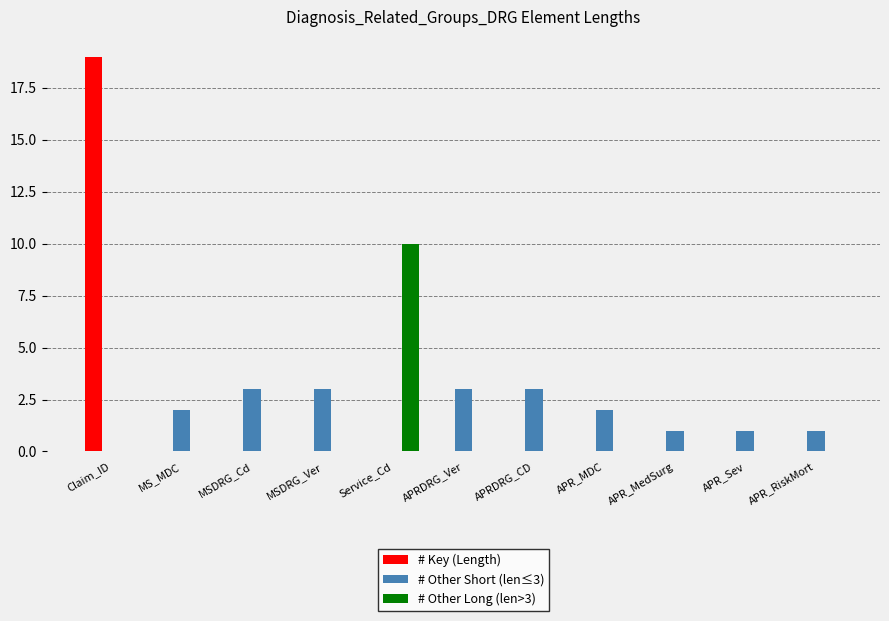

At which category is the sum across all series the highest?

Claim_ID